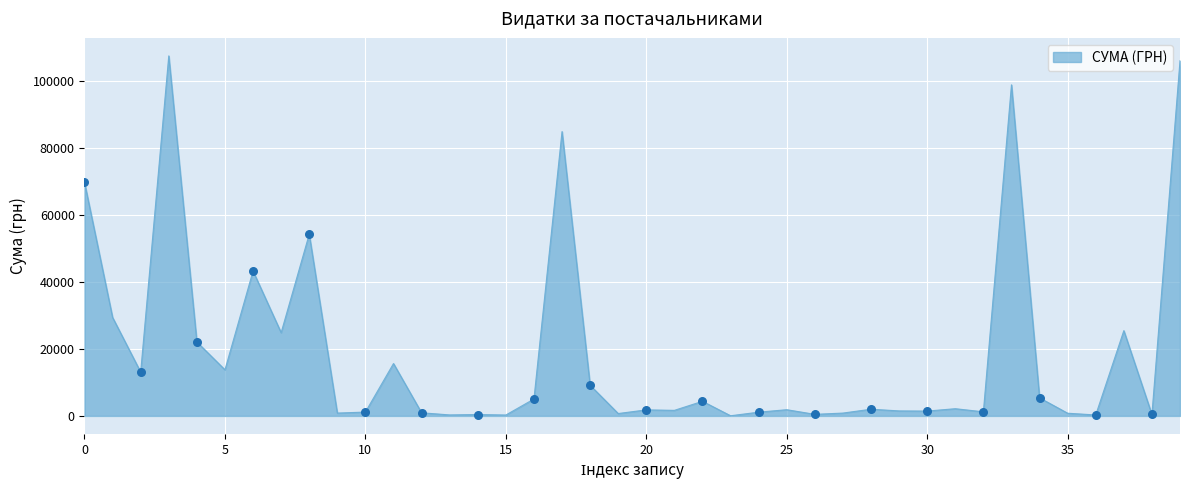

What is the greatest value displayed?

107657.1